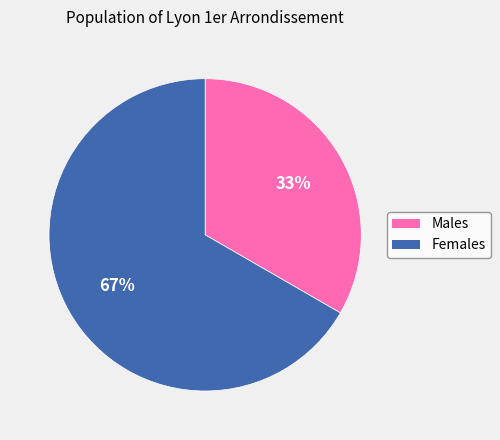

To the nearest percent, what is the average slice percentage?

50%